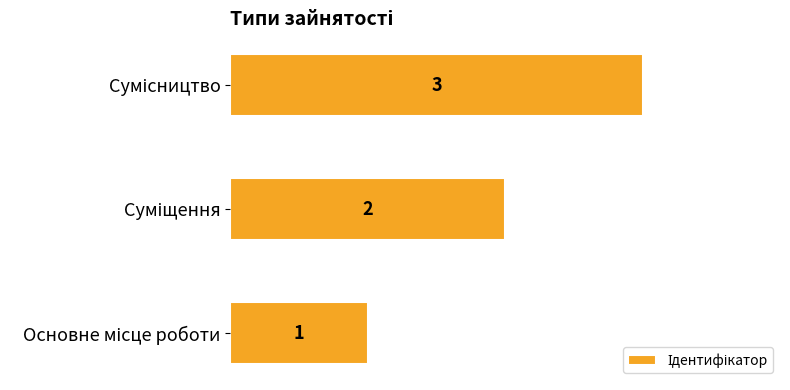

How many values are between 1 and 3?

3